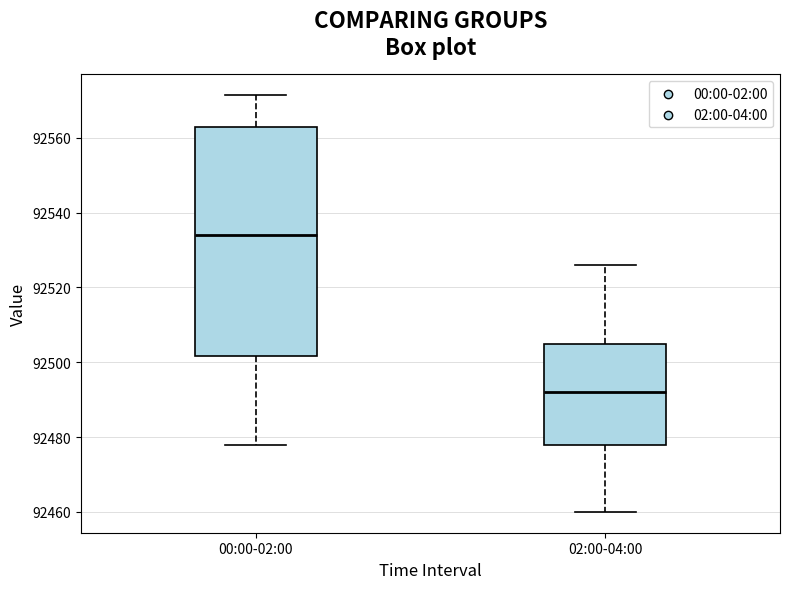

Which box is the tallest, from its lower edge to its upper edge?

00:00-02:00